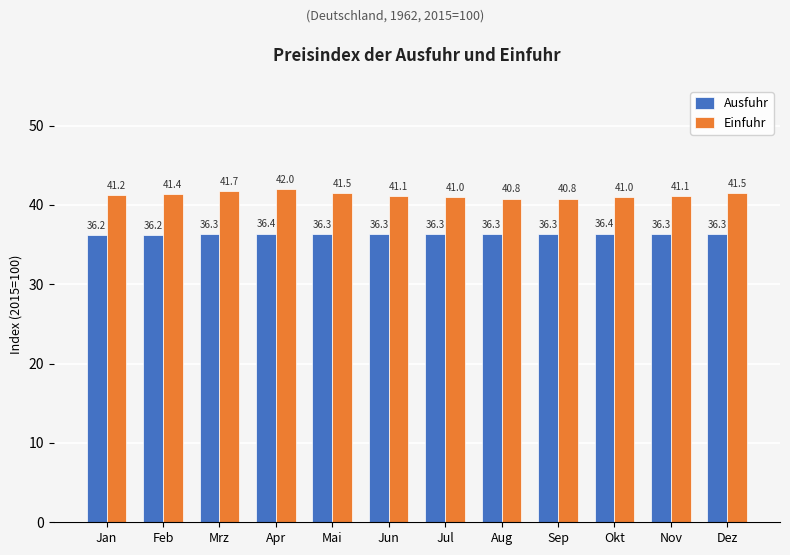

At which label does Einfuhr first exceed 41?

Jan